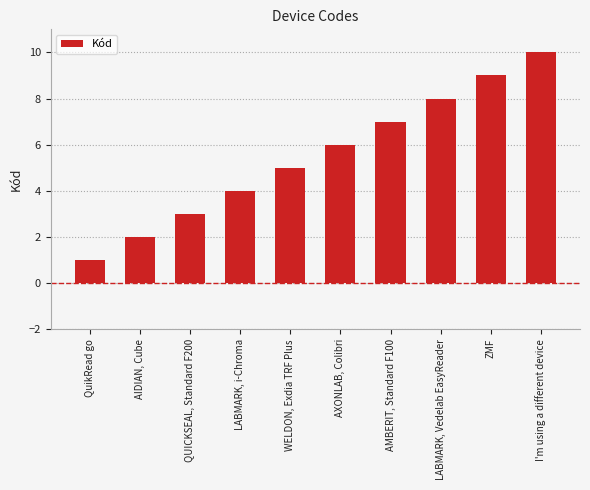

What is the change in value from AIDIAN, Cube to AXONLAB, Colibri?

+4